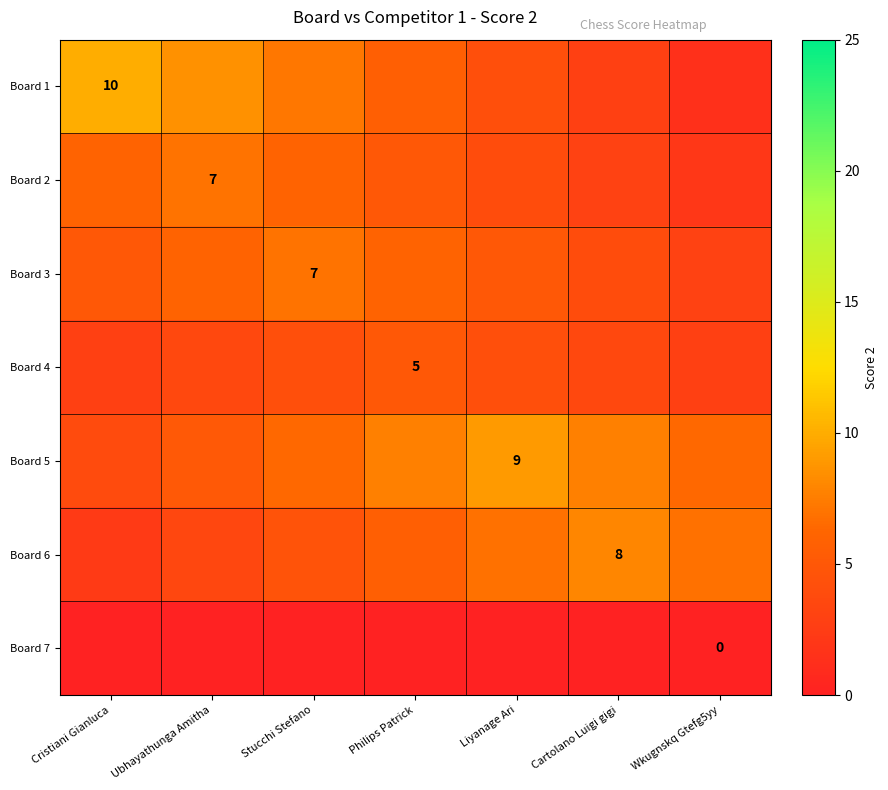

List the series in order of their peak value, highest first.

Board 1, Board 5, Board 6, Board 2, Board 3, Board 4, Board 7